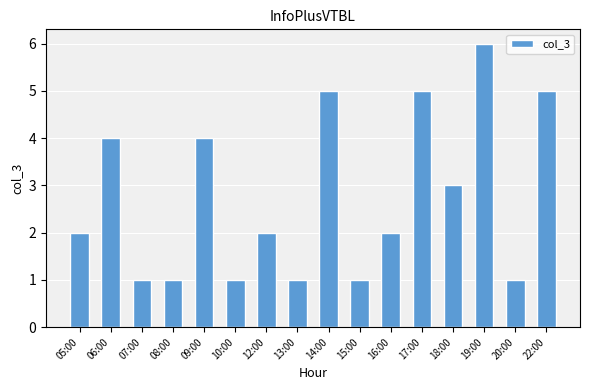

What is the average value?

3